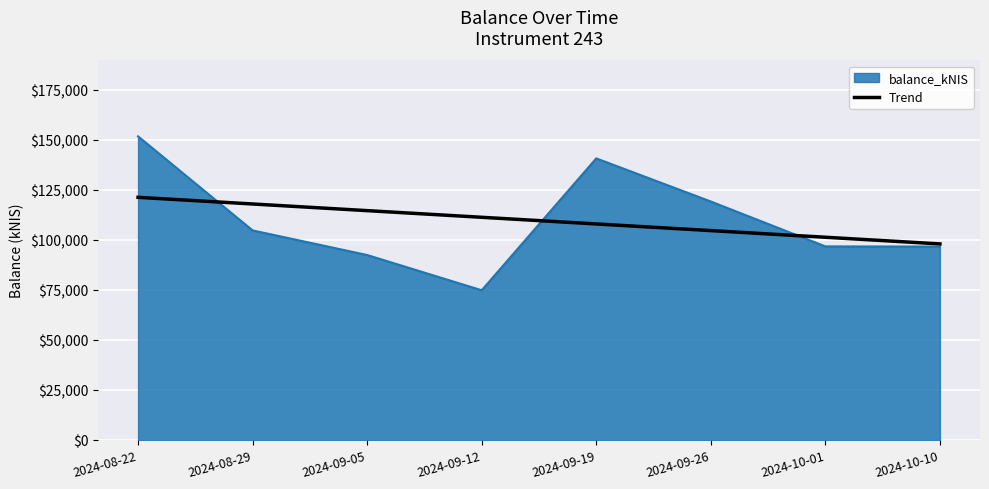

What is the maximum value shown in the chart?

151612.3